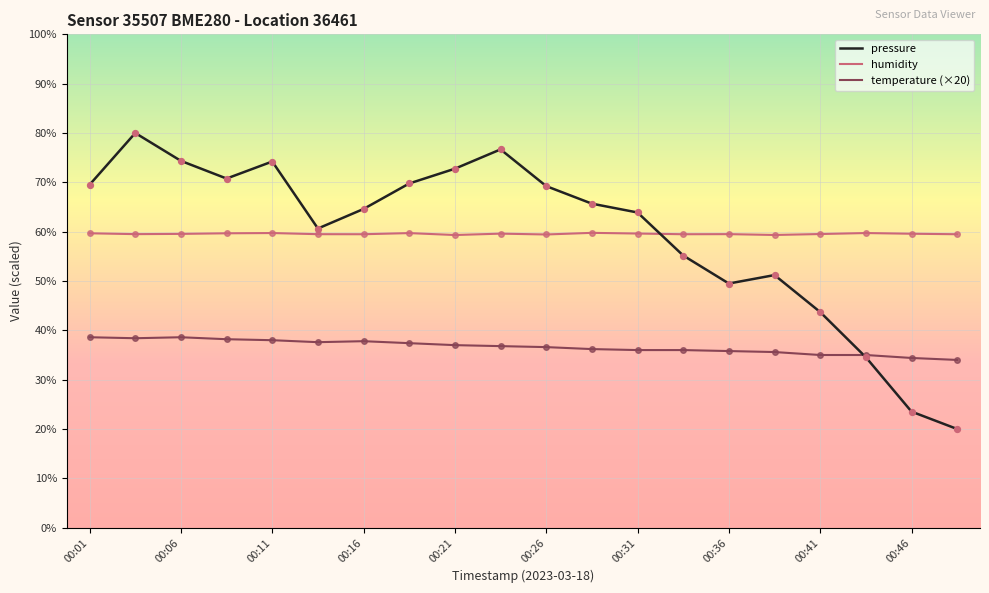

True or false: humidity and temperature (×20) intersect in this chart.

False